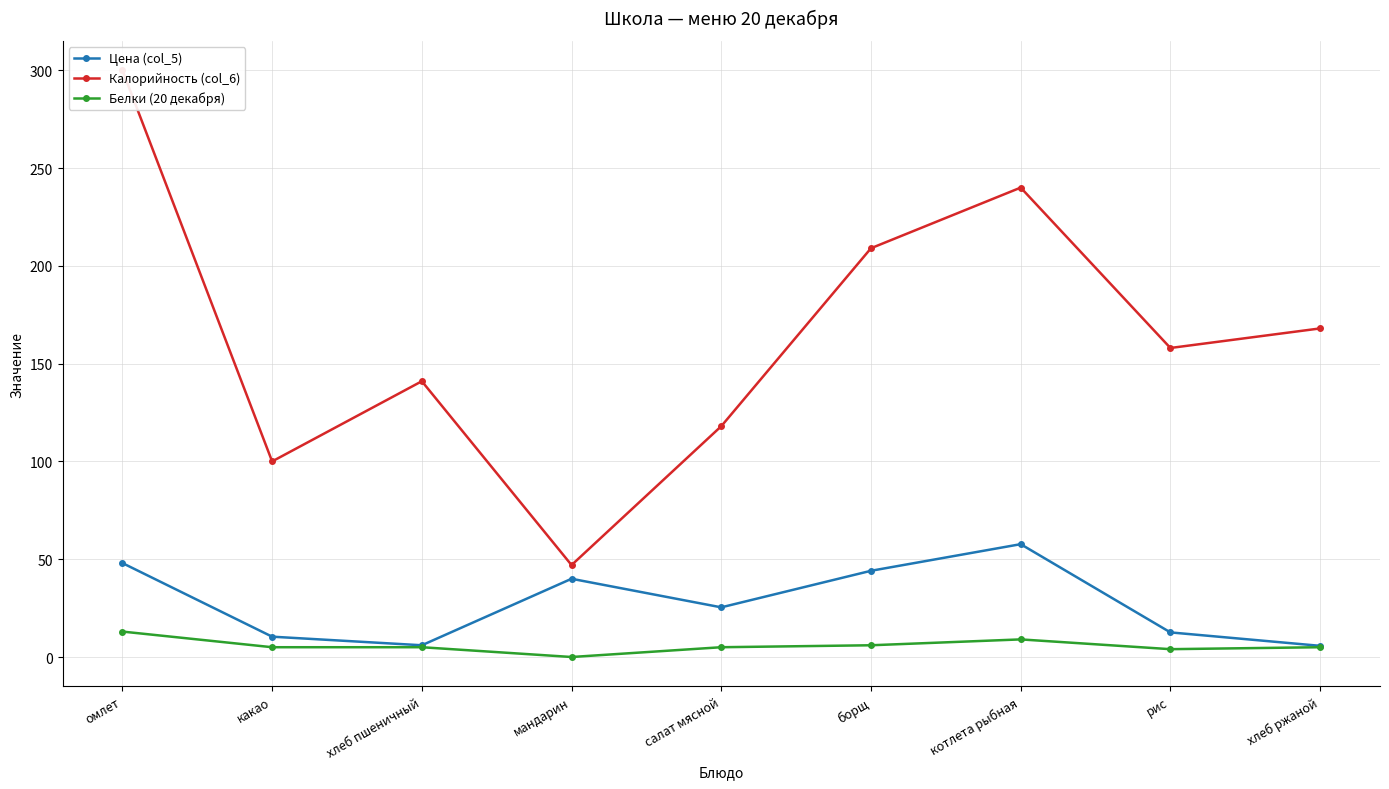

What is the greatest value displayed?

300.0